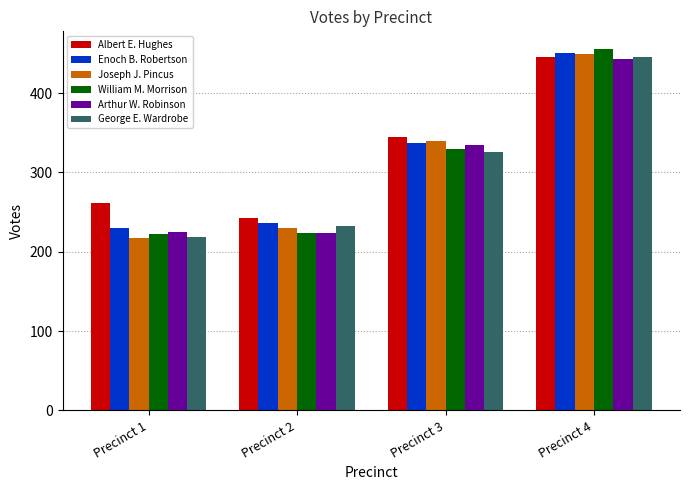

Which series has the largest total across all categories?

Albert E. Hughes